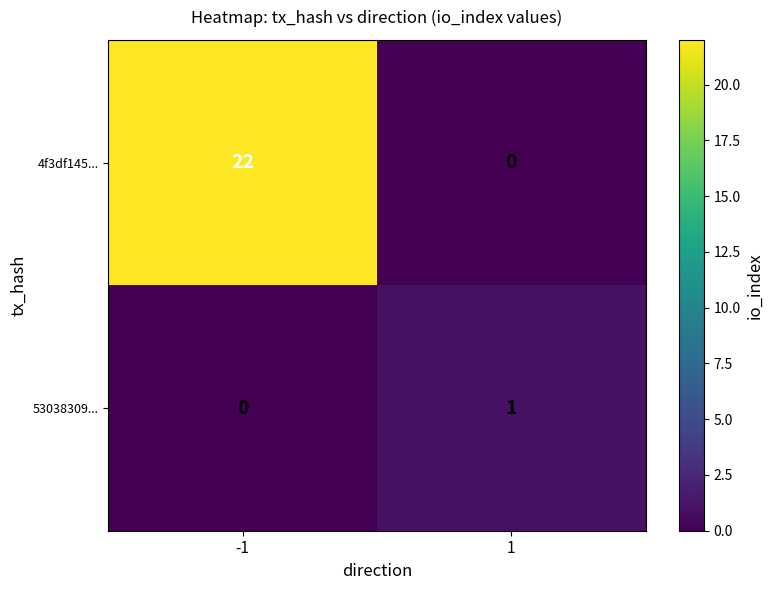

Rank the series by their maximum value, from lowest to highest.

53038309..., 4f3df145...